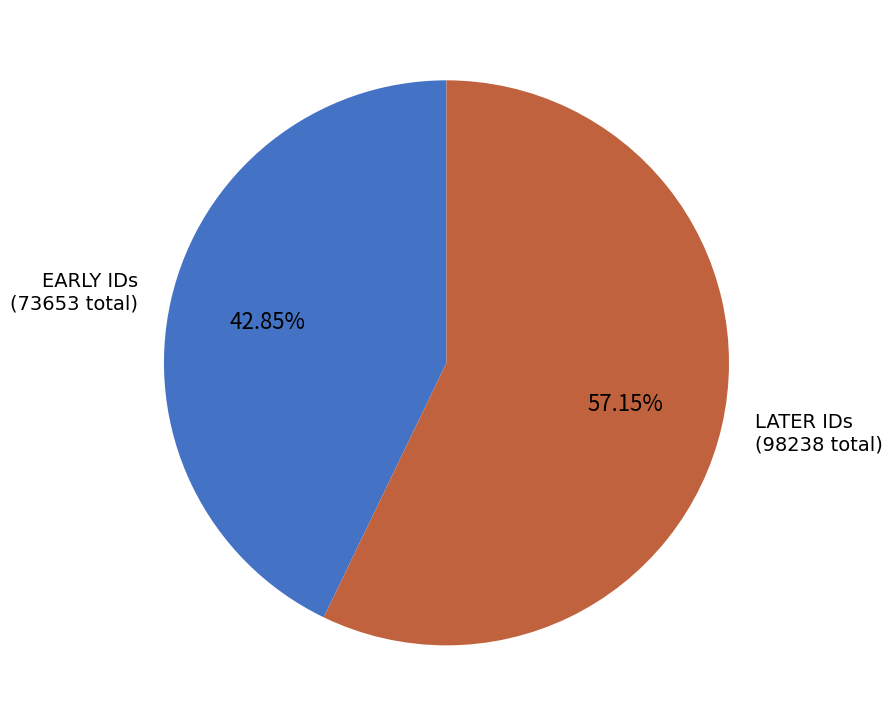

What is the smallest slice in the pie chart?

EARLY IDs (73653 total)